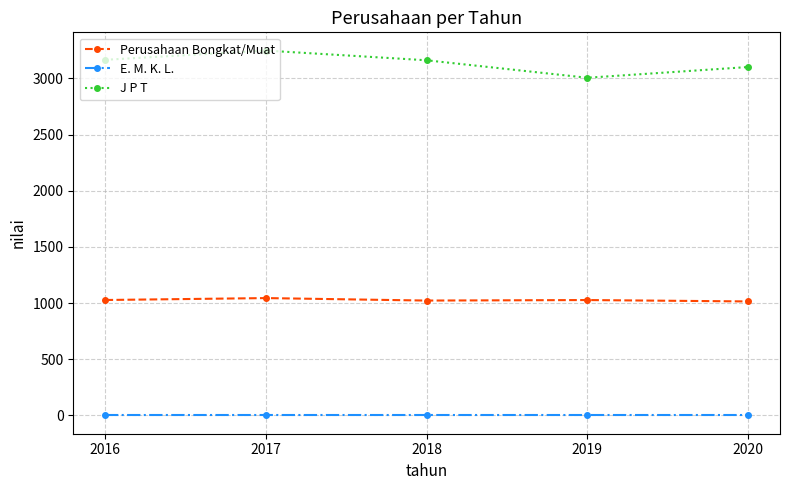

What is the average value of the Perusahaan Bongkat/Muat series?

1027.8